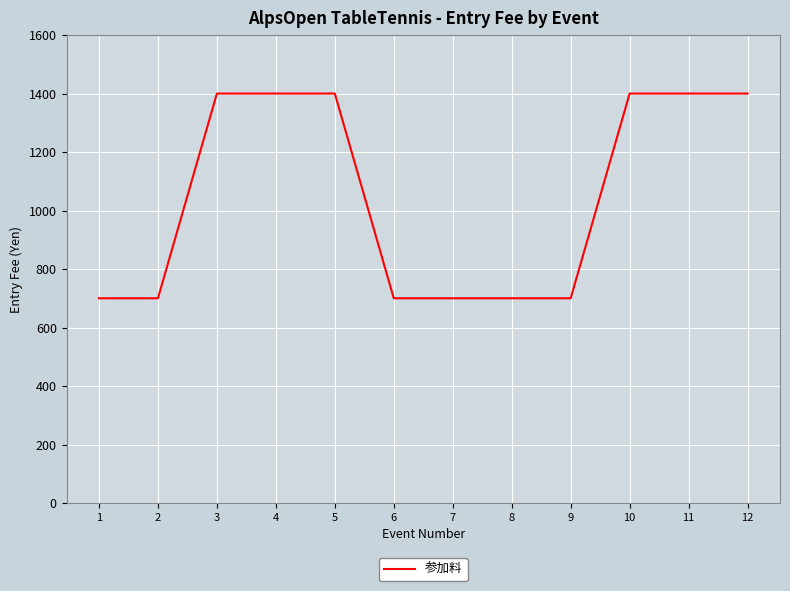

Is it true that the value at 10 is 1843?

False